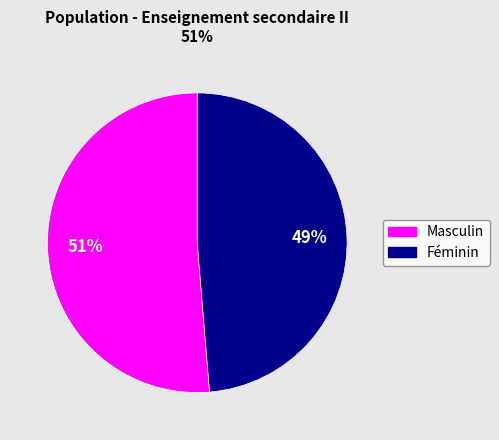

To the nearest percent, what percentage of the pie is Féminin?

49%